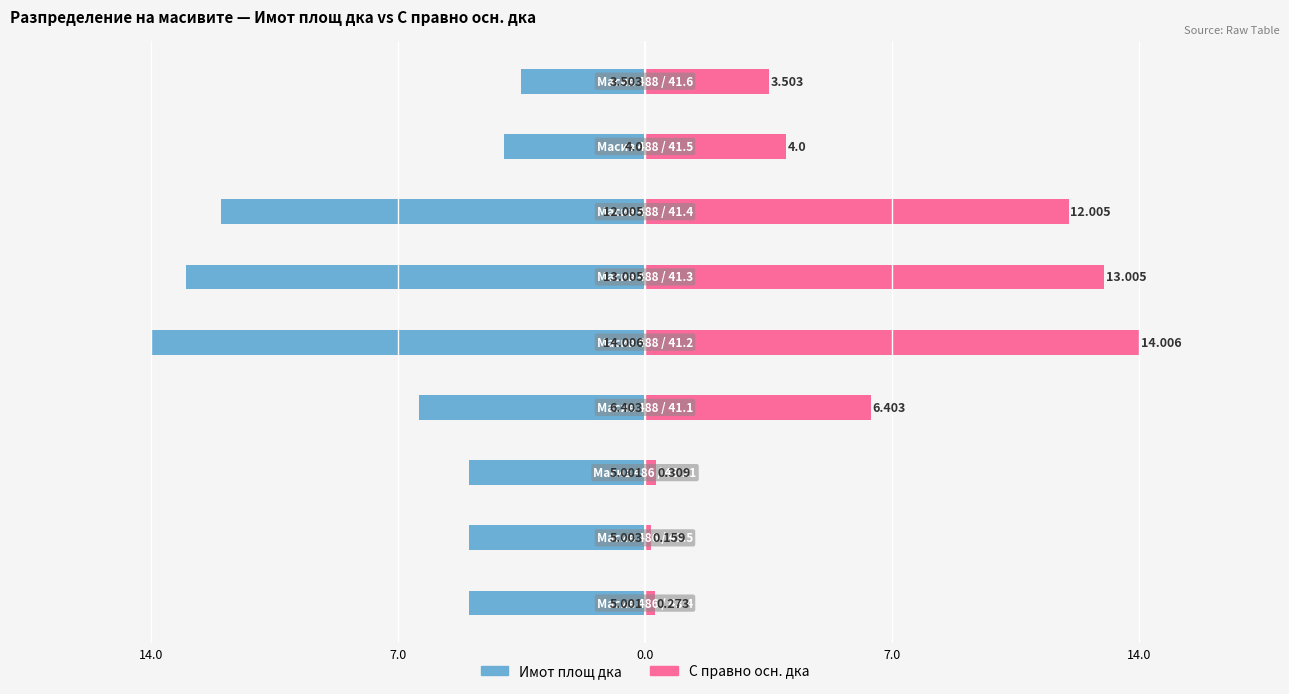

Which series has the largest range (max minus min)?

С правно осн. дка